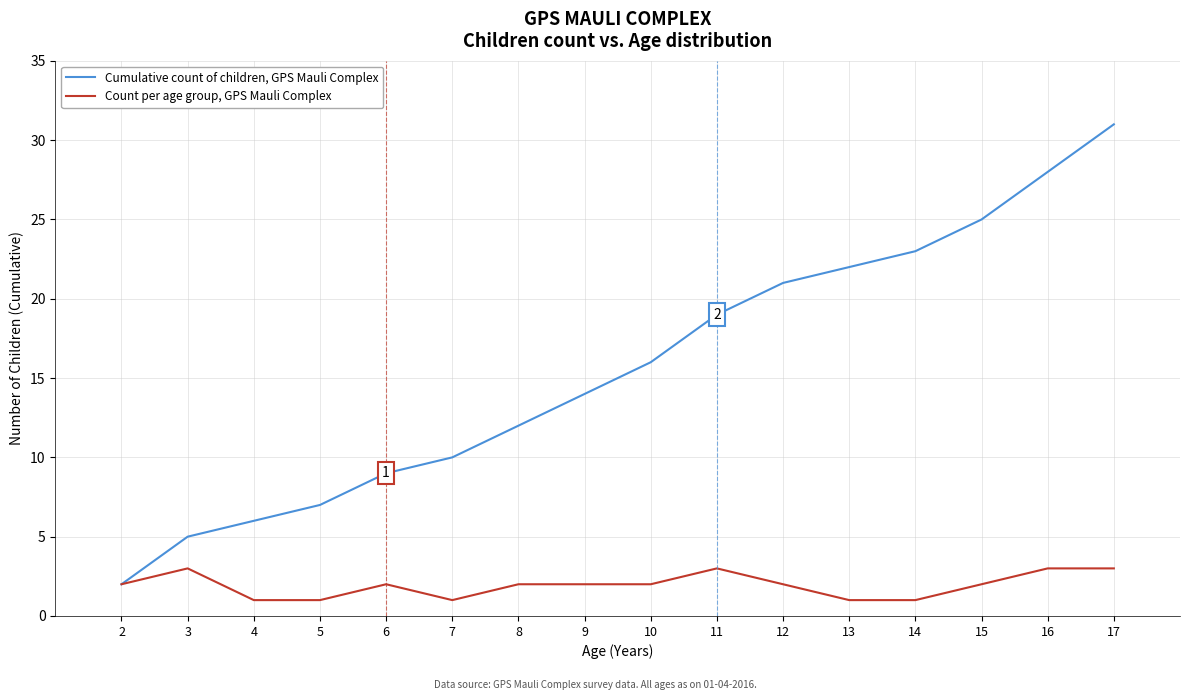

What is the difference between the Cumulative count of children, GPS Mauli Complex values at 11 and 17?

12